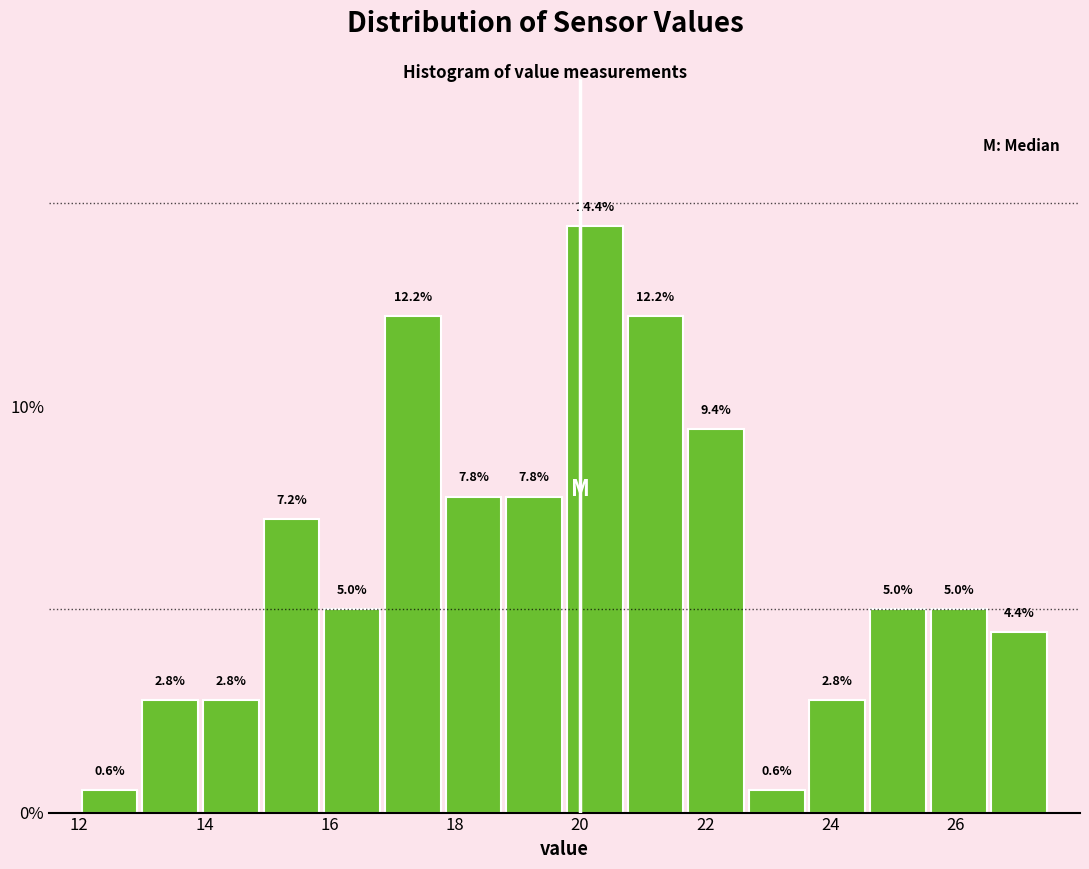

What is the height of the bar covering 16.8 to 17.8 on the x-axis? The bar edges are not printed on the chart, so give them approximately, as read against the axis.

12.2